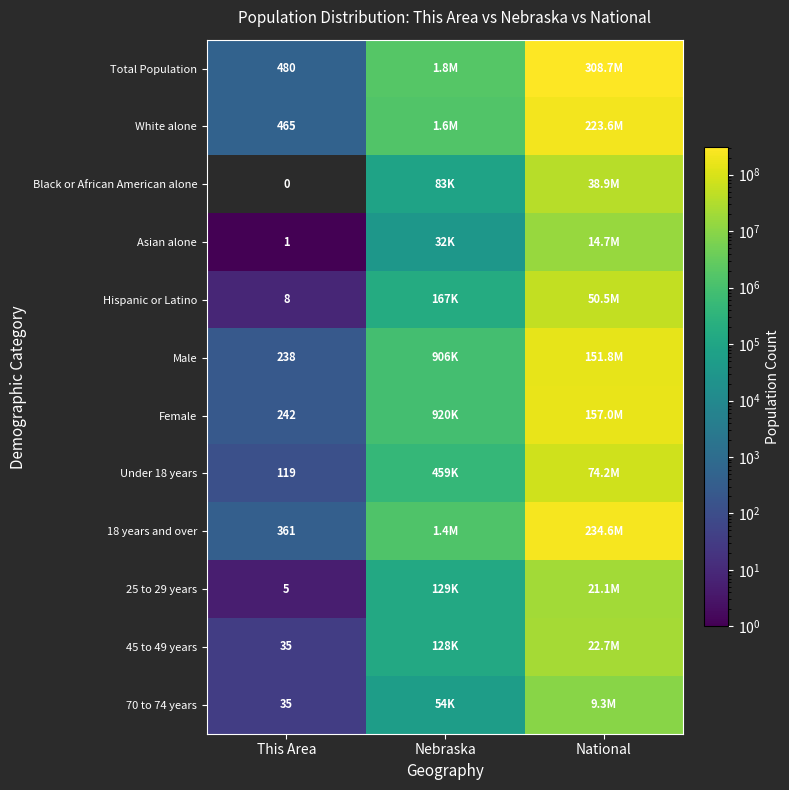

The value of Asian alone at This Area is 1. True or false?

True